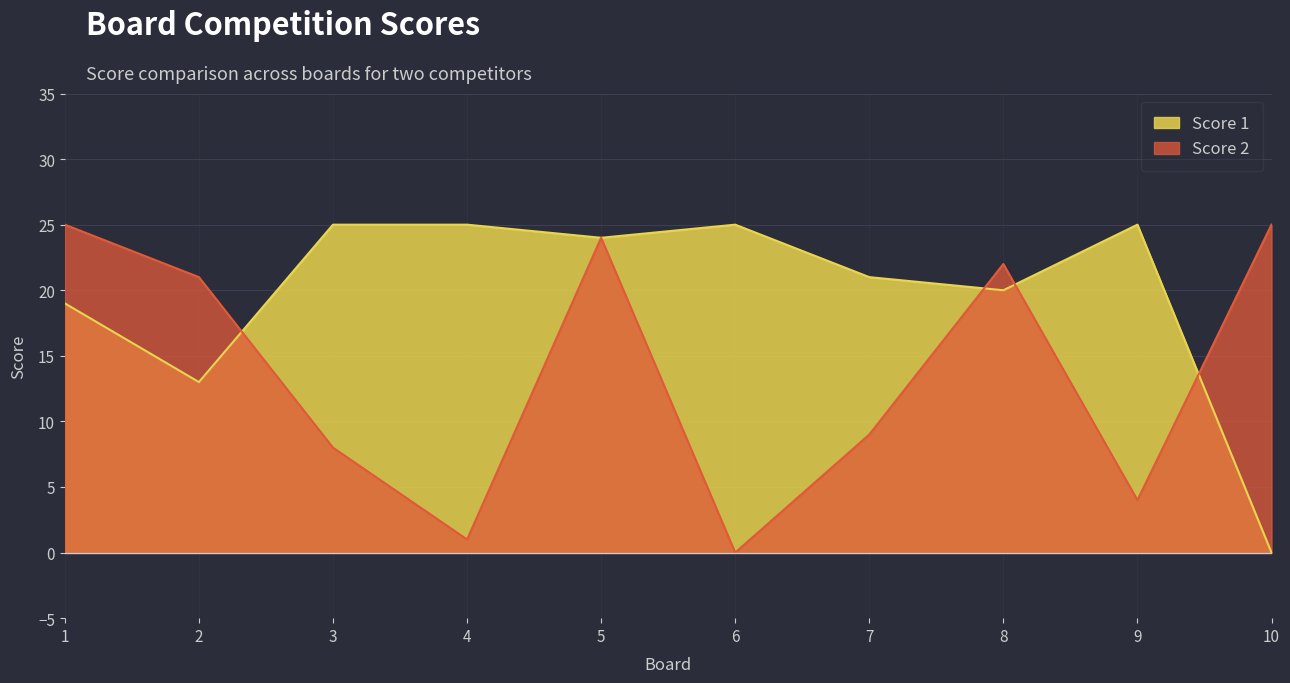

What is the average value of the Score 1 series?

20